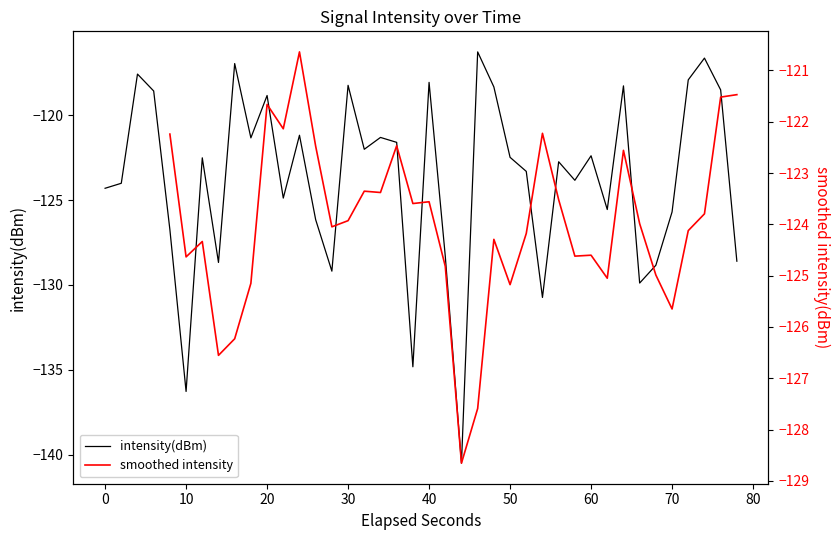

Is it true that the value at 23 is -151.4?

False